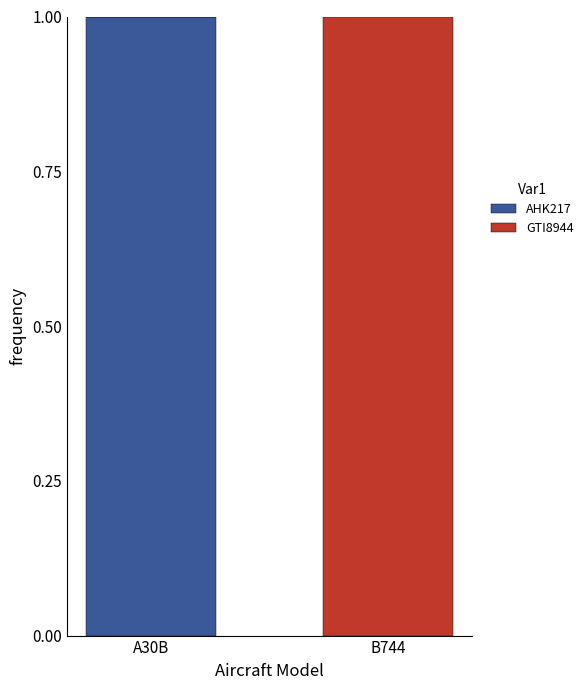

How many data points does each series have?

2